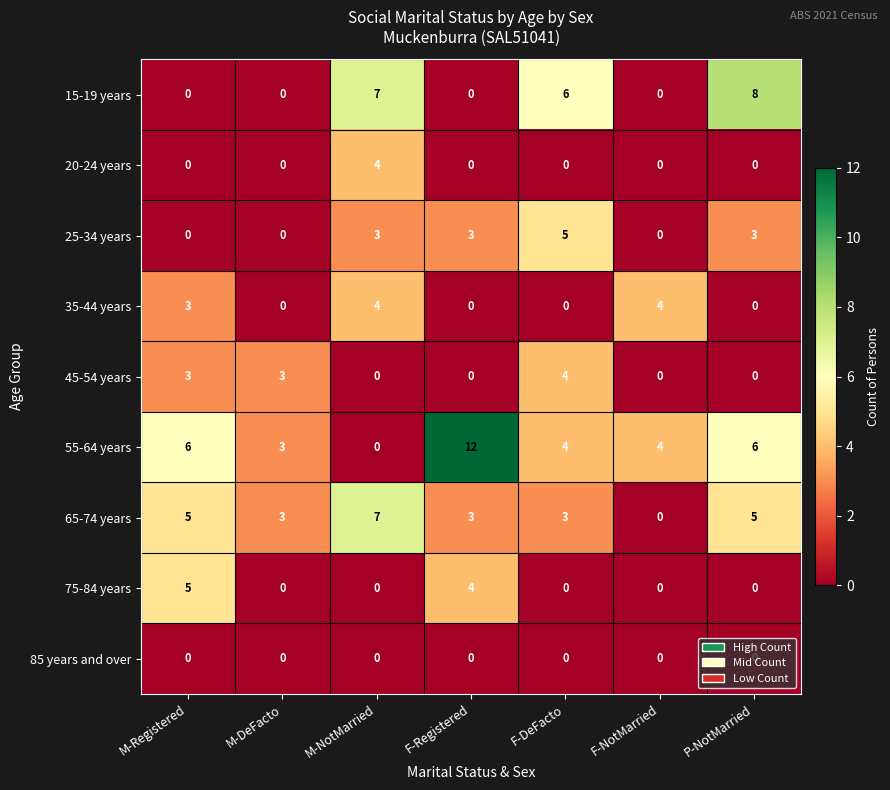

Count the number of categories in the chart.

7